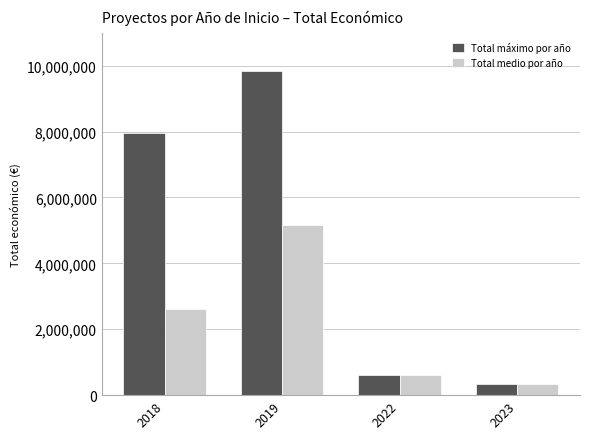

What is the sum of all Total medio por año values?

8733848